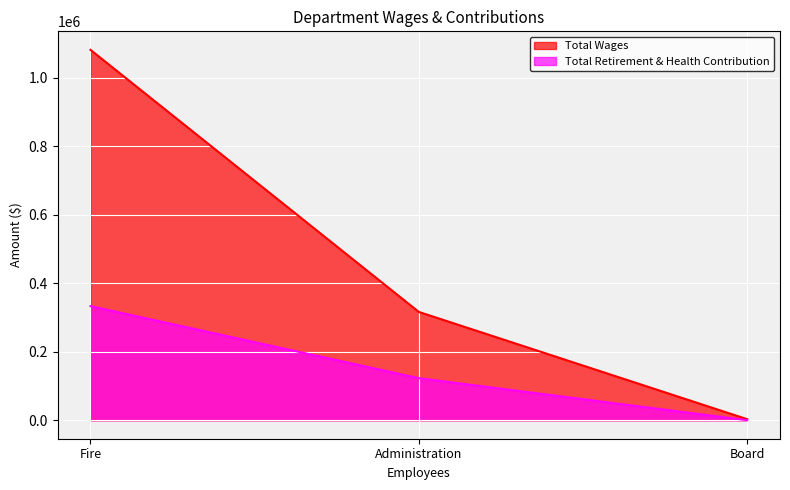

What is the label of the 3rd point from the left?

Board